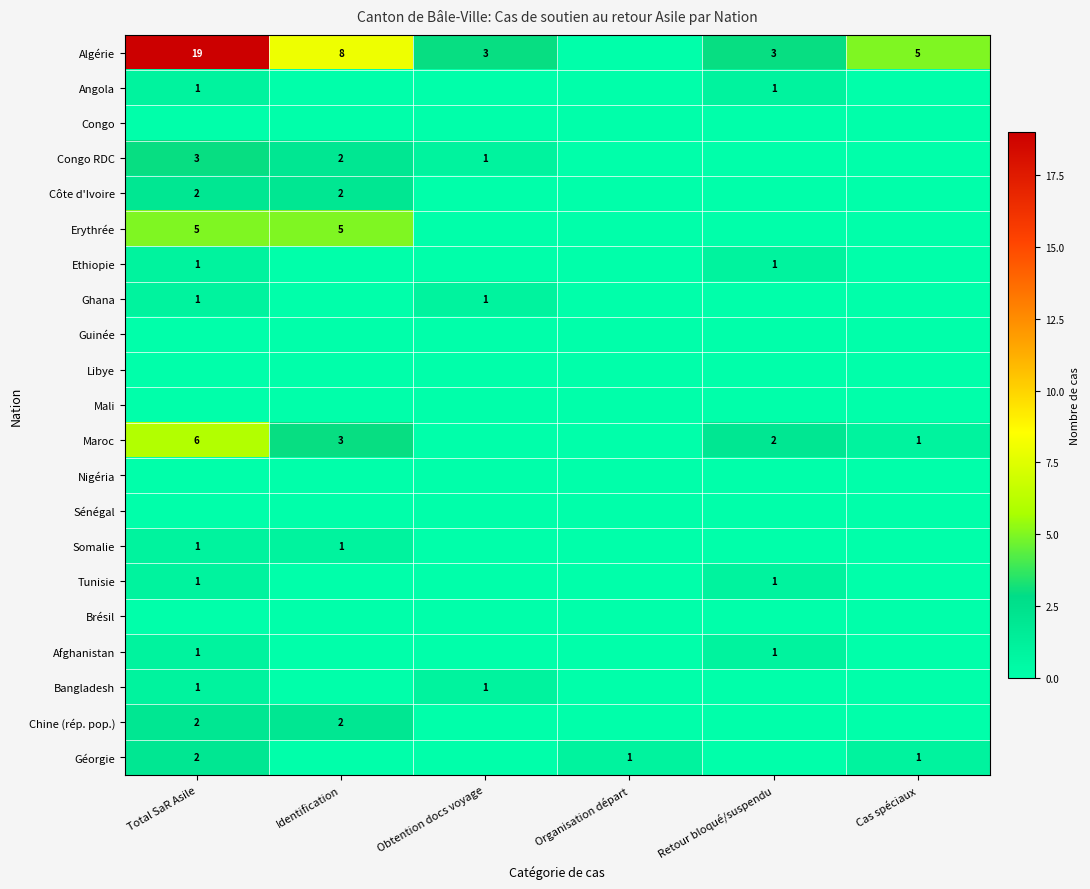

True or false: Maroc has a value of 1 at Cas spéciaux.

True